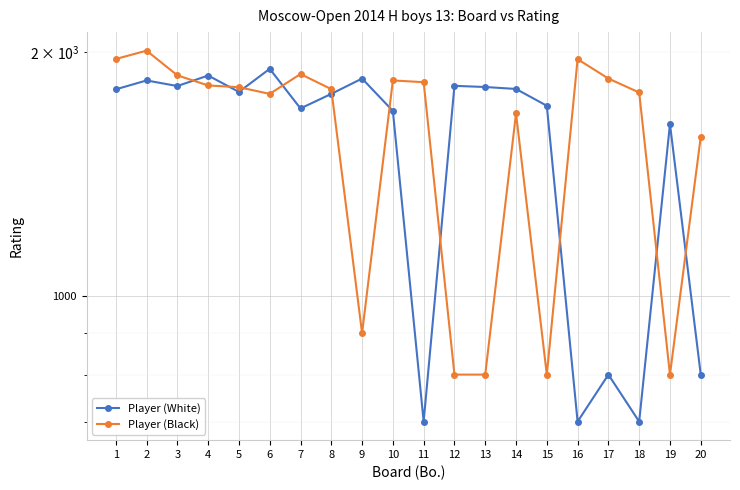

Reading left to right, transcribe all the data shown in this chart.

Player (White): 1=1799	2=1845	3=1816	4=1871	5=1786	6=1907	7=1704	8=1776	9=1855	10=1692	11=700	12=1817	13=1811	14=1801	15=1717	16=700	17=800	18=700	19=1630	20=800
Player (Black): 1=1961	2=2008	3=1872	4=1819	5=1810	6=1776	7=1879	8=1800	9=900	10=1845	11=1836	12=800	13=800	14=1680	15=800	16=1960	17=1855	18=1783	19=800	20=1572